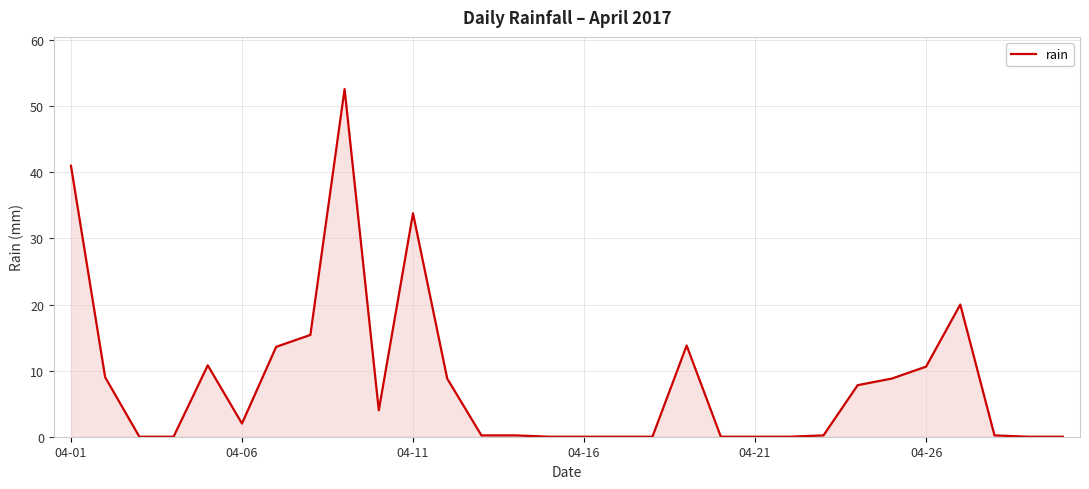

What is the difference between the second highest and minimum values?

41.0